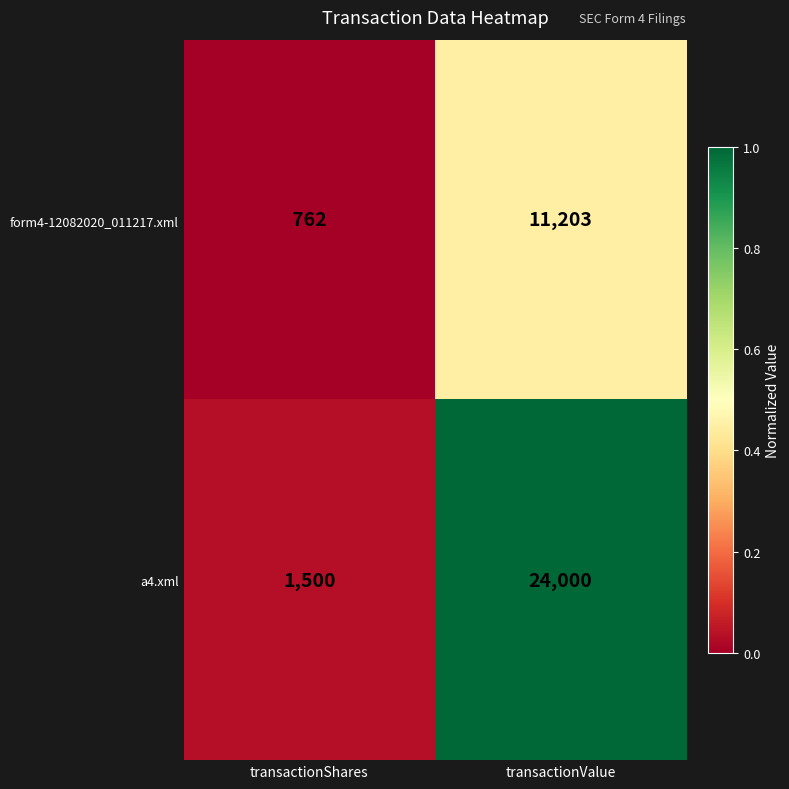

Read the a4.xml value at transactionValue, to the nearest 100.

24000